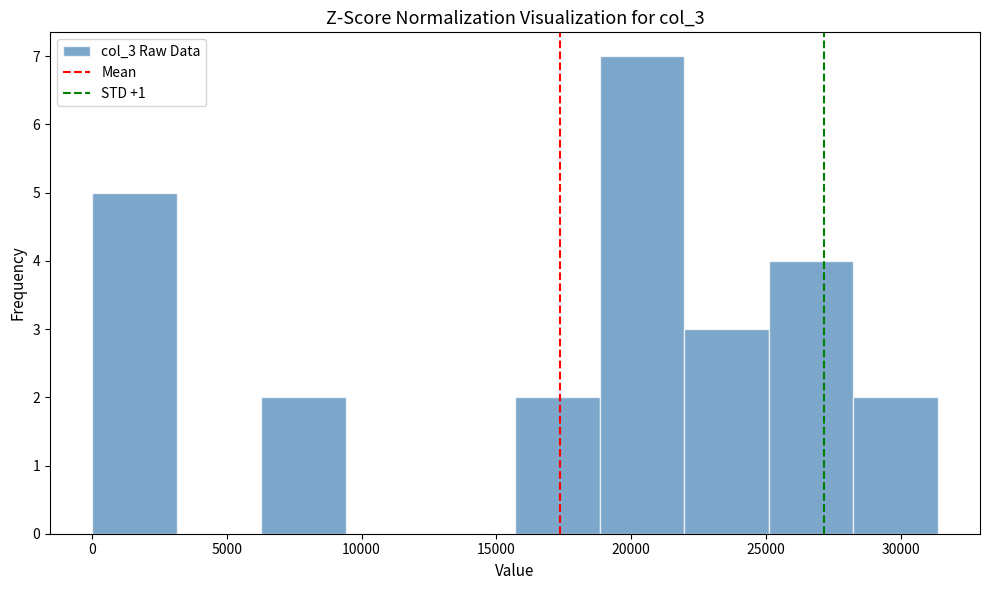

Over which range of the x-axis is the bar tallest?

19000 to 22000